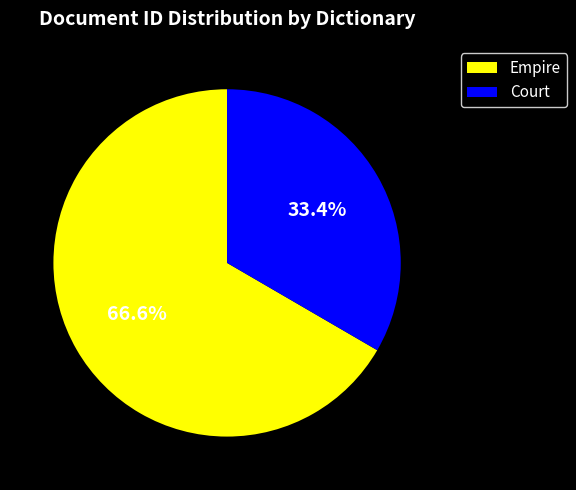

Approximately how many times larger is the value at Empire compared to Court?

2.0